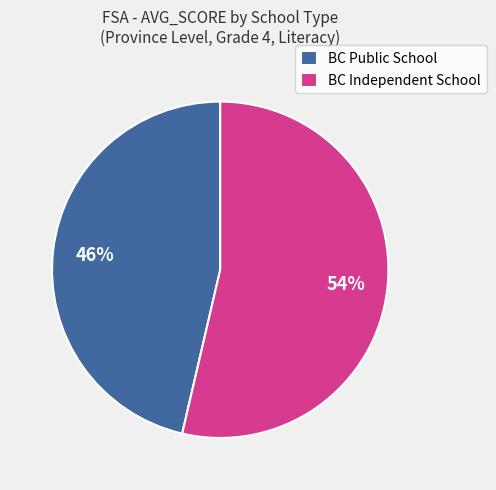

Does BC Independent School represent more than half of the total?

Yes